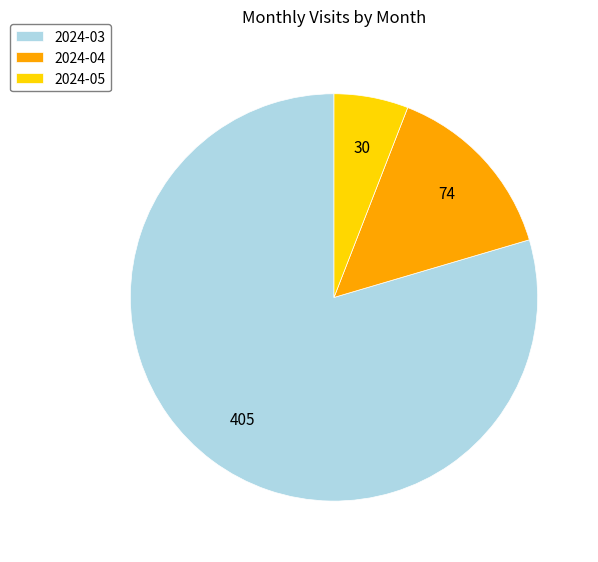

Combined, do 2024-03 and 2024-05 account for over 50%?

Yes